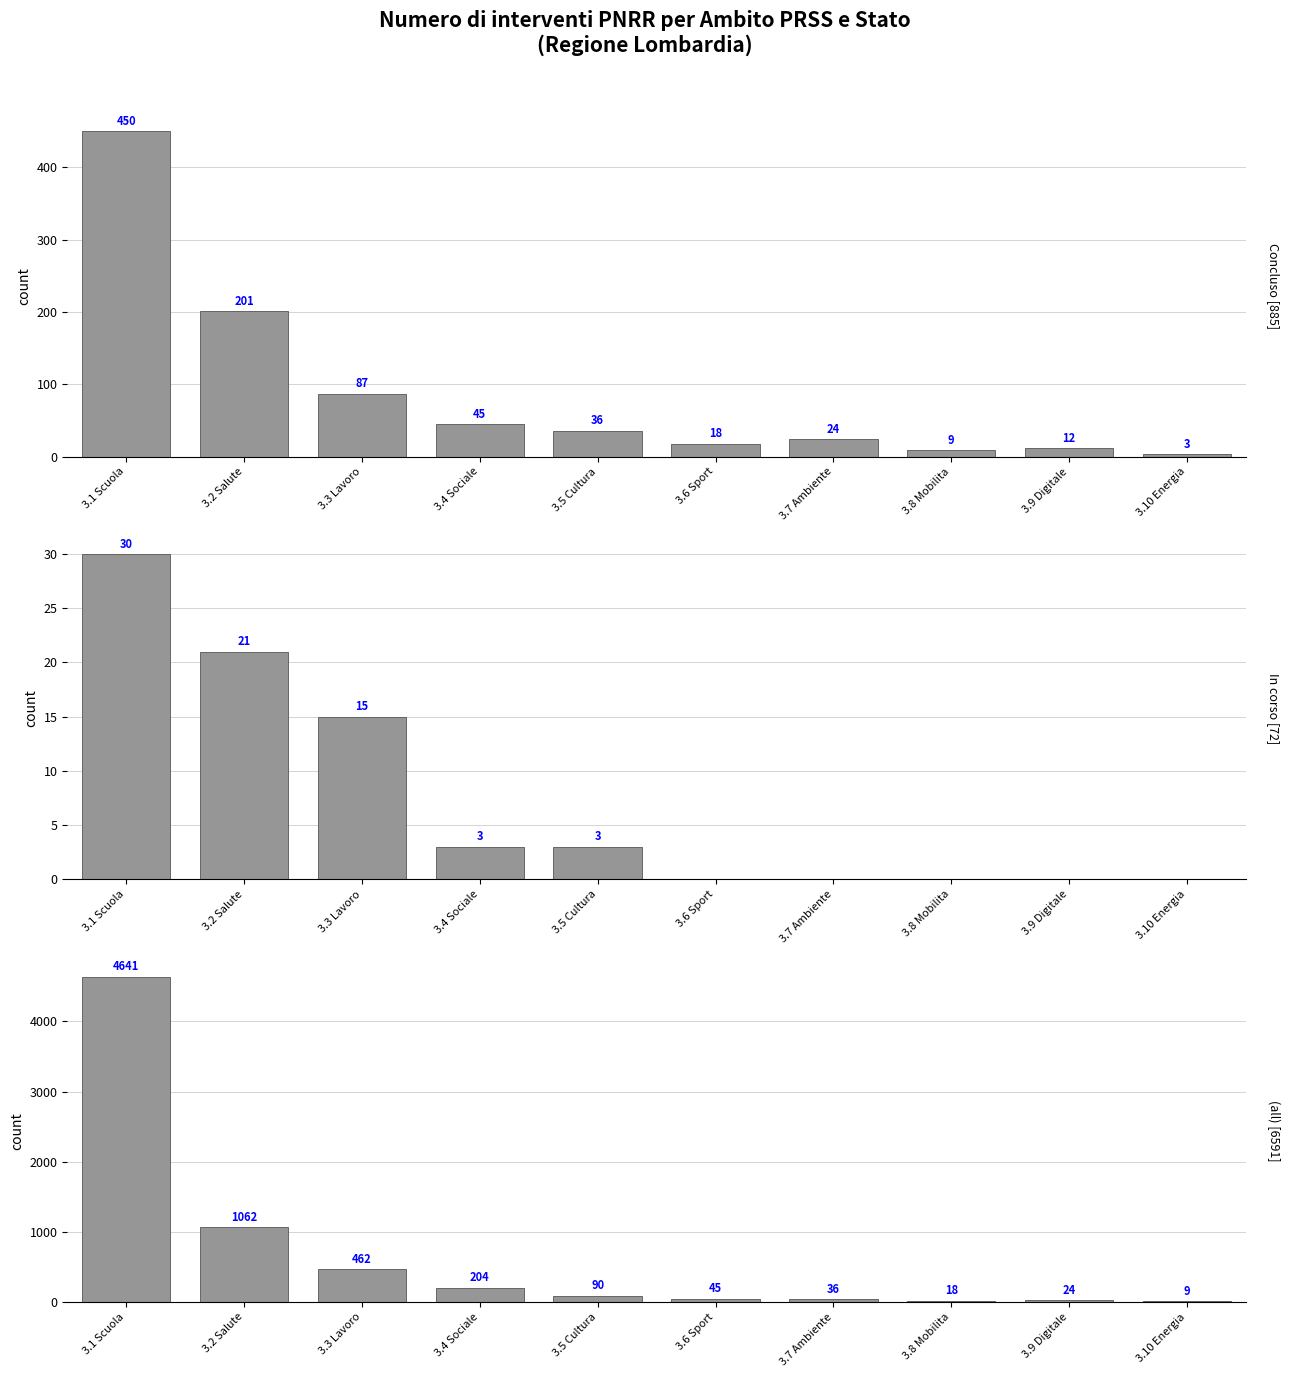

Reading left to right, what are all the values shown in this chart?

Concluso: 3.1 Scuola=450	3.2 Salute=201	3.3 Lavoro=87	3.4 Sociale=45	3.5 Cultura=36	3.6 Sport=18	3.7 Ambiente=24	3.8 Mobilita=9	3.9 Digitale=12	3.10 Energia=3
In corso: 3.1 Scuola=30	3.2 Salute=21	3.3 Lavoro=15	3.4 Sociale=3	3.5 Cultura=3	3.6 Sport=0	3.7 Ambiente=0	3.8 Mobilita=0	3.9 Digitale=0	3.10 Energia=0
Tutti: 3.1 Scuola=4641	3.2 Salute=1062	3.3 Lavoro=462	3.4 Sociale=204	3.5 Cultura=90	3.6 Sport=45	3.7 Ambiente=36	3.8 Mobilita=18	3.9 Digitale=24	3.10 Energia=9